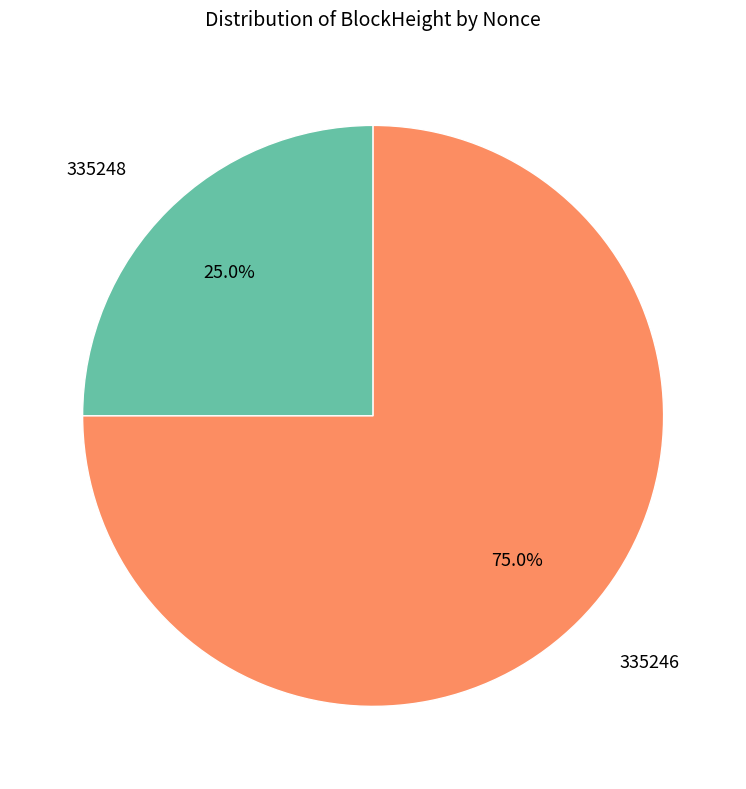

Is the sum of 335248 and 335246 greater than half?

Yes